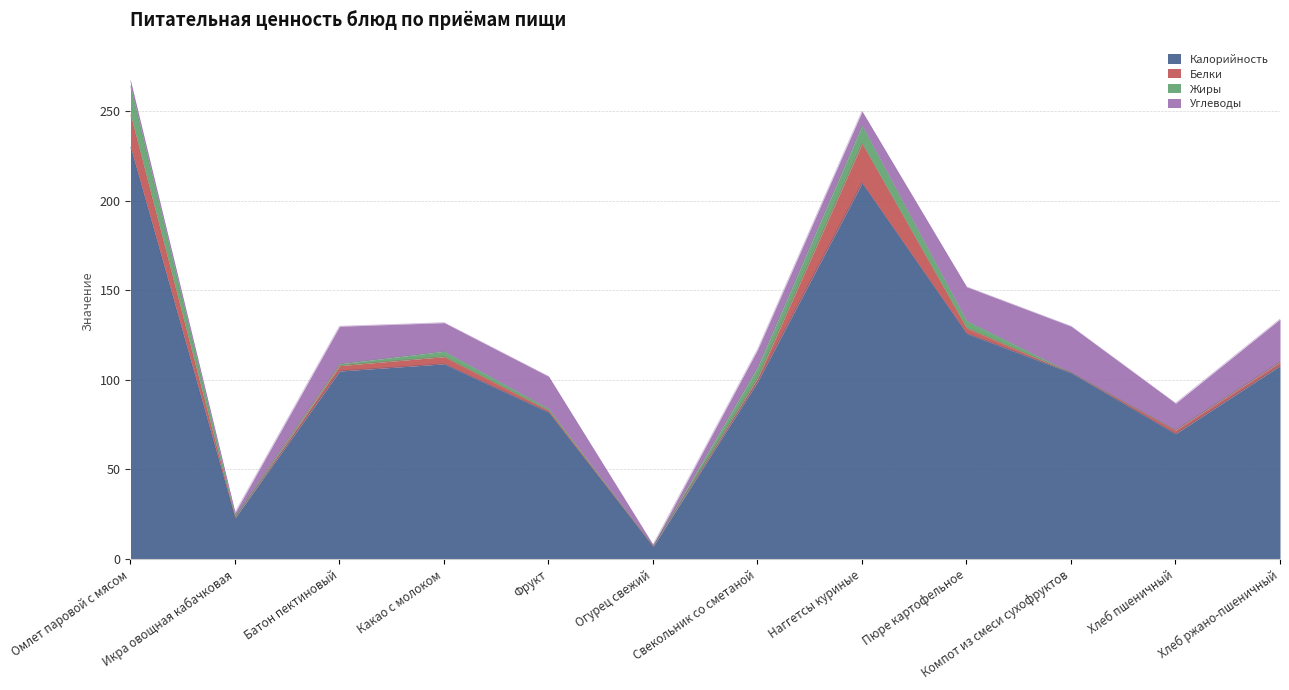

True or false: Белки and Углеводы intersect in this chart.

True